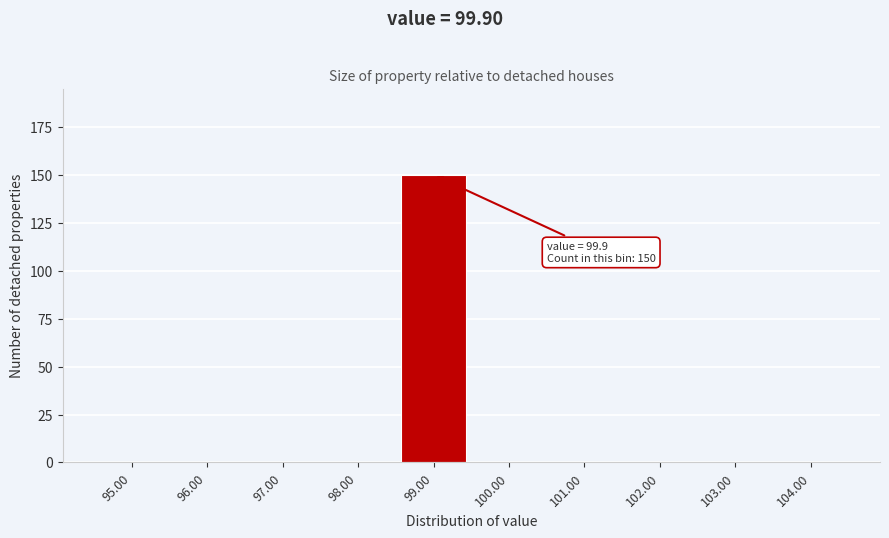

Reading left to right, extract all data points from this chart.

95.00=0	96.00=0	97.00=0	98.00=0	99.00=150	100.00=0	101.00=0	102.00=0	103.00=0	104.00=0